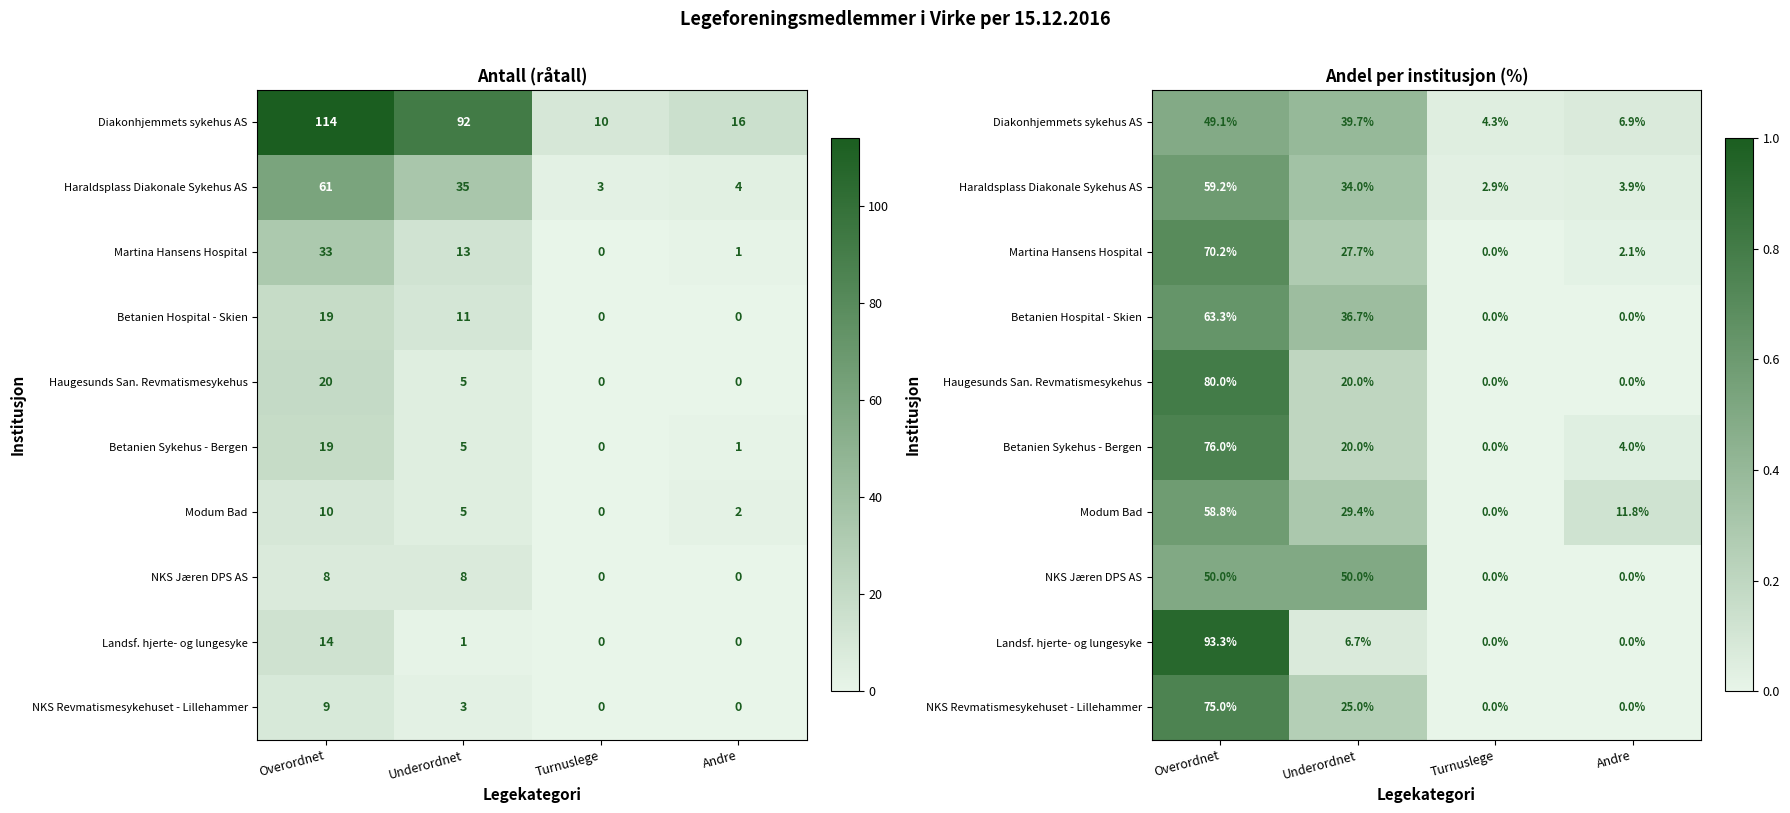

Which label corresponds to the smallest value in the chart?

Turnuslege